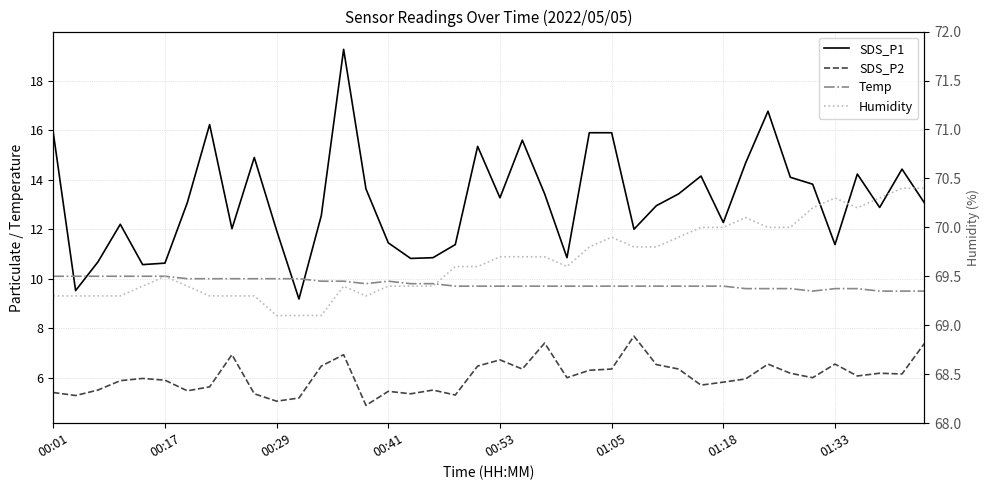

In Humidity, how many points are higher than both neighbors (excluding endpoints)?

5